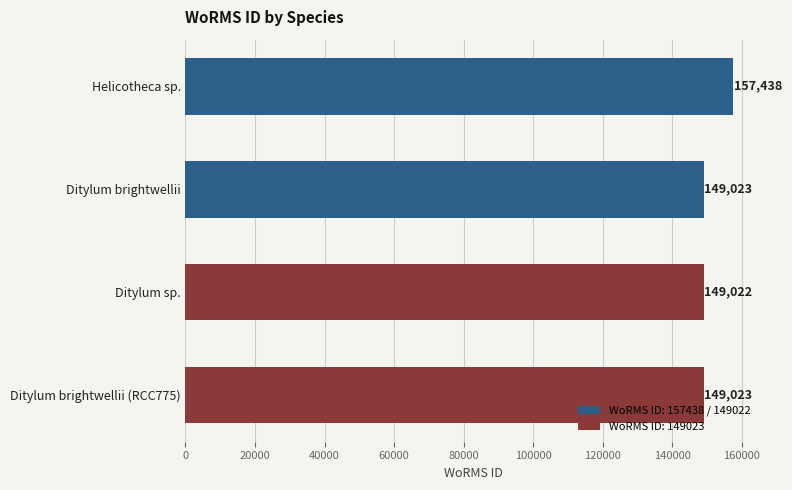

What is the smallest value displayed?

149022